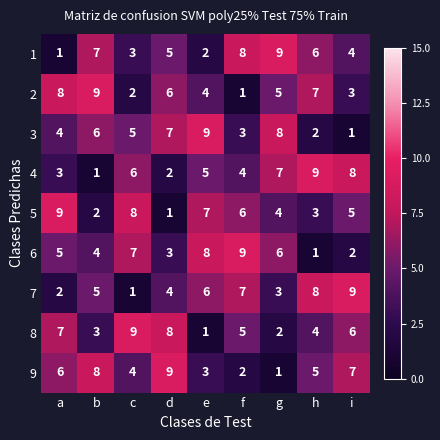

What is the sum of all 1 values?

45